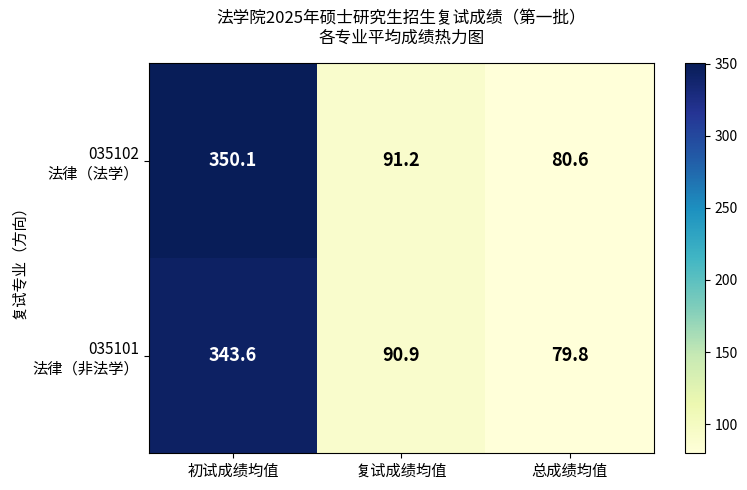

At which category is the sum across all series the highest?

初试成绩均值